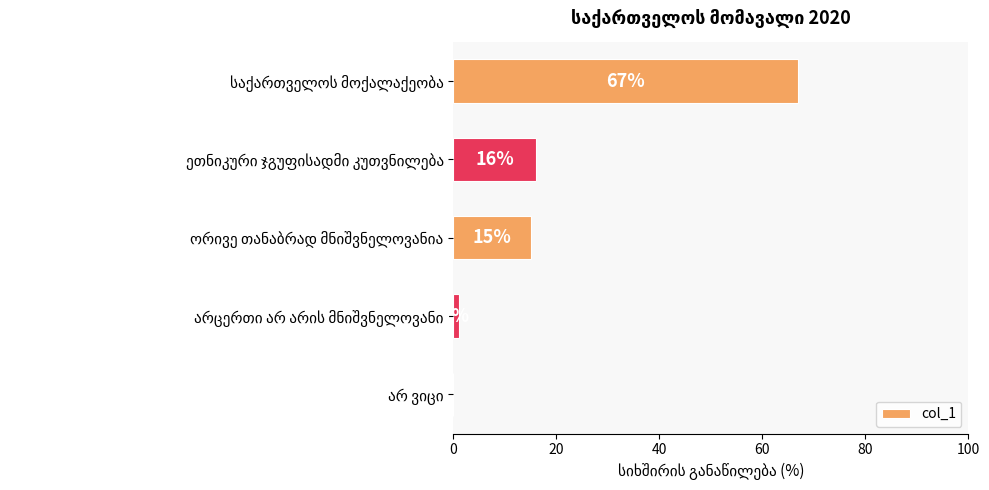

What is the sum of all values?

99